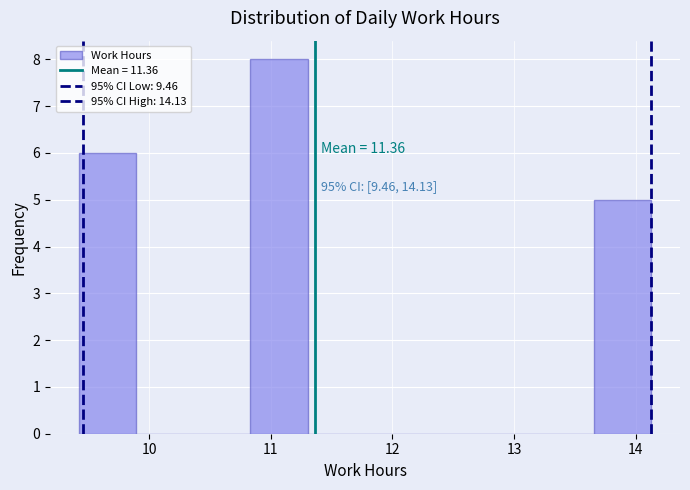

Over which range of the x-axis is the bar tallest?

10.8 to 11.3